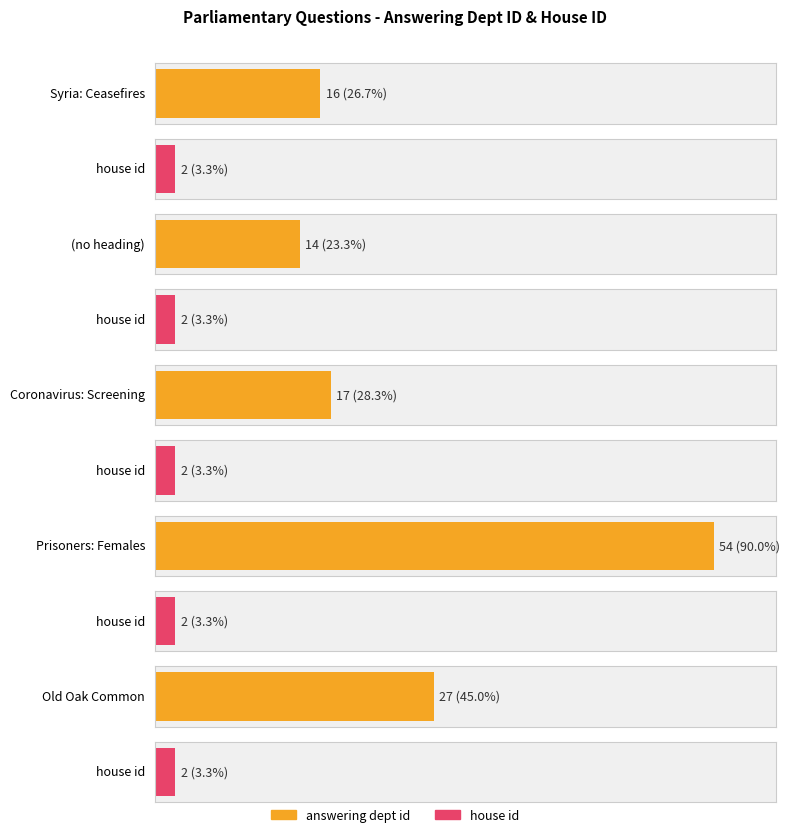

What is the highest value of the answering dept id series?

54